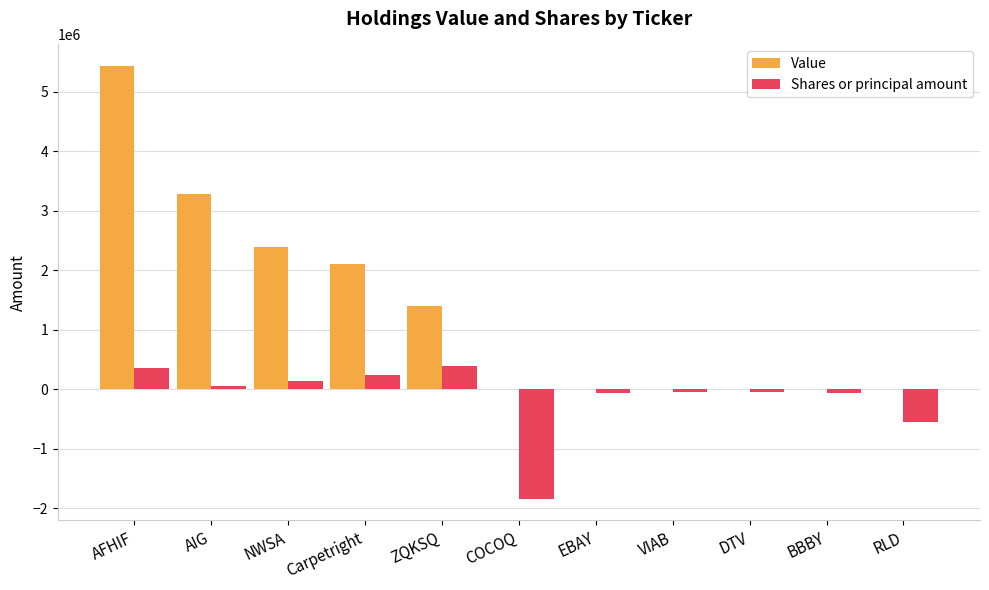

What is the maximum value for Value?

5433000